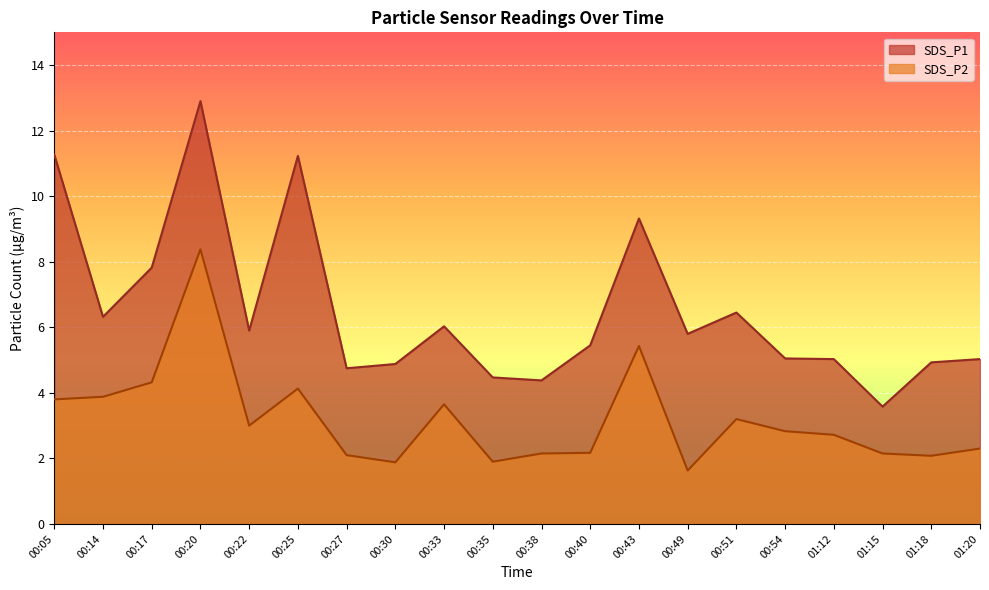

What is the sum of all SDS_P2 values?

63.7